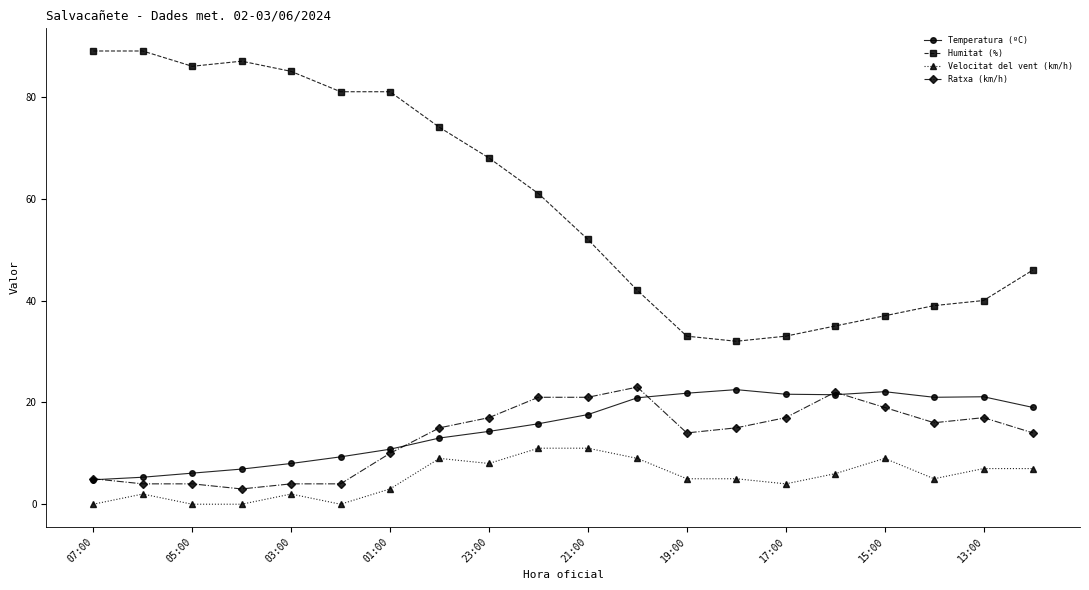

What is the value of the Velocitat del vent (km/h) point at the 10th from the left?

11.0